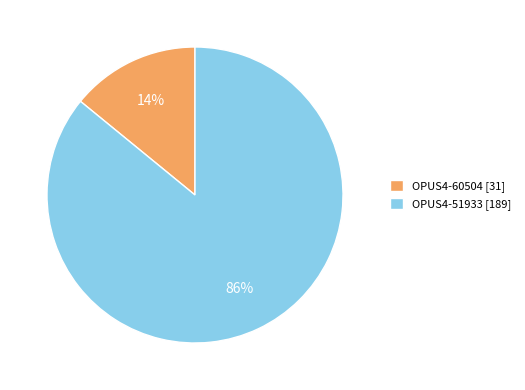

Is it true that OPUS4-60504 is 14% of the pie?

True